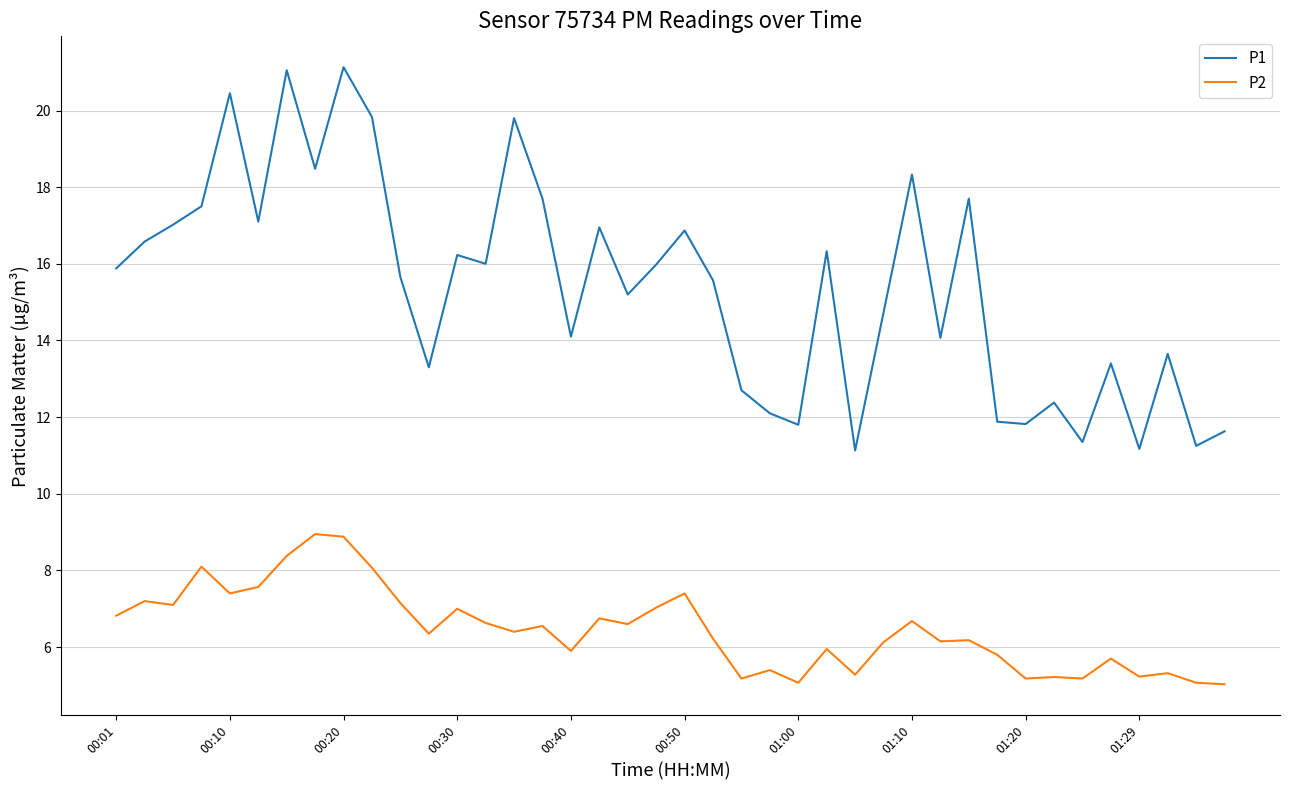

What are all the series names shown in the legend?

P1, P2